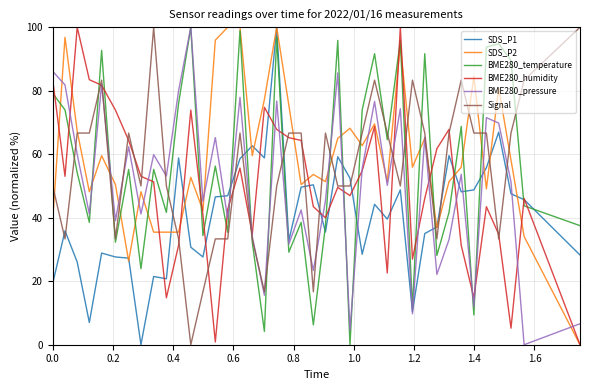

What is the highest value of the BME280_humidity series?

100.0